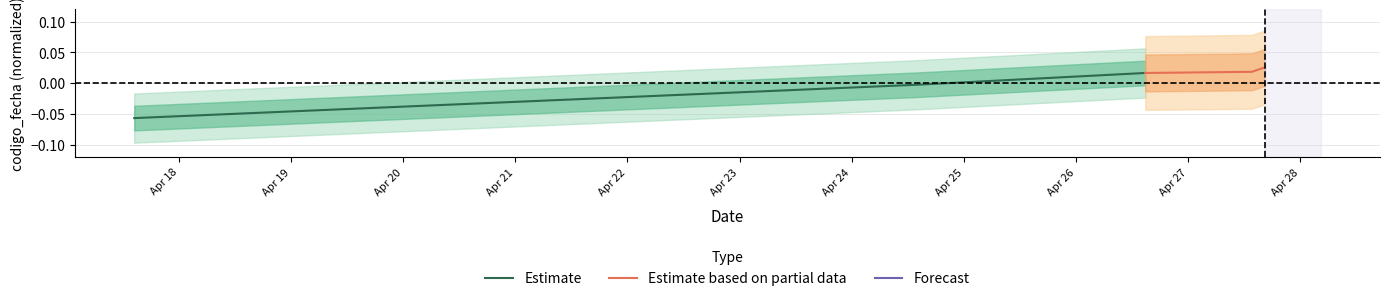

How many values in the Estimate series exceed 0?

1